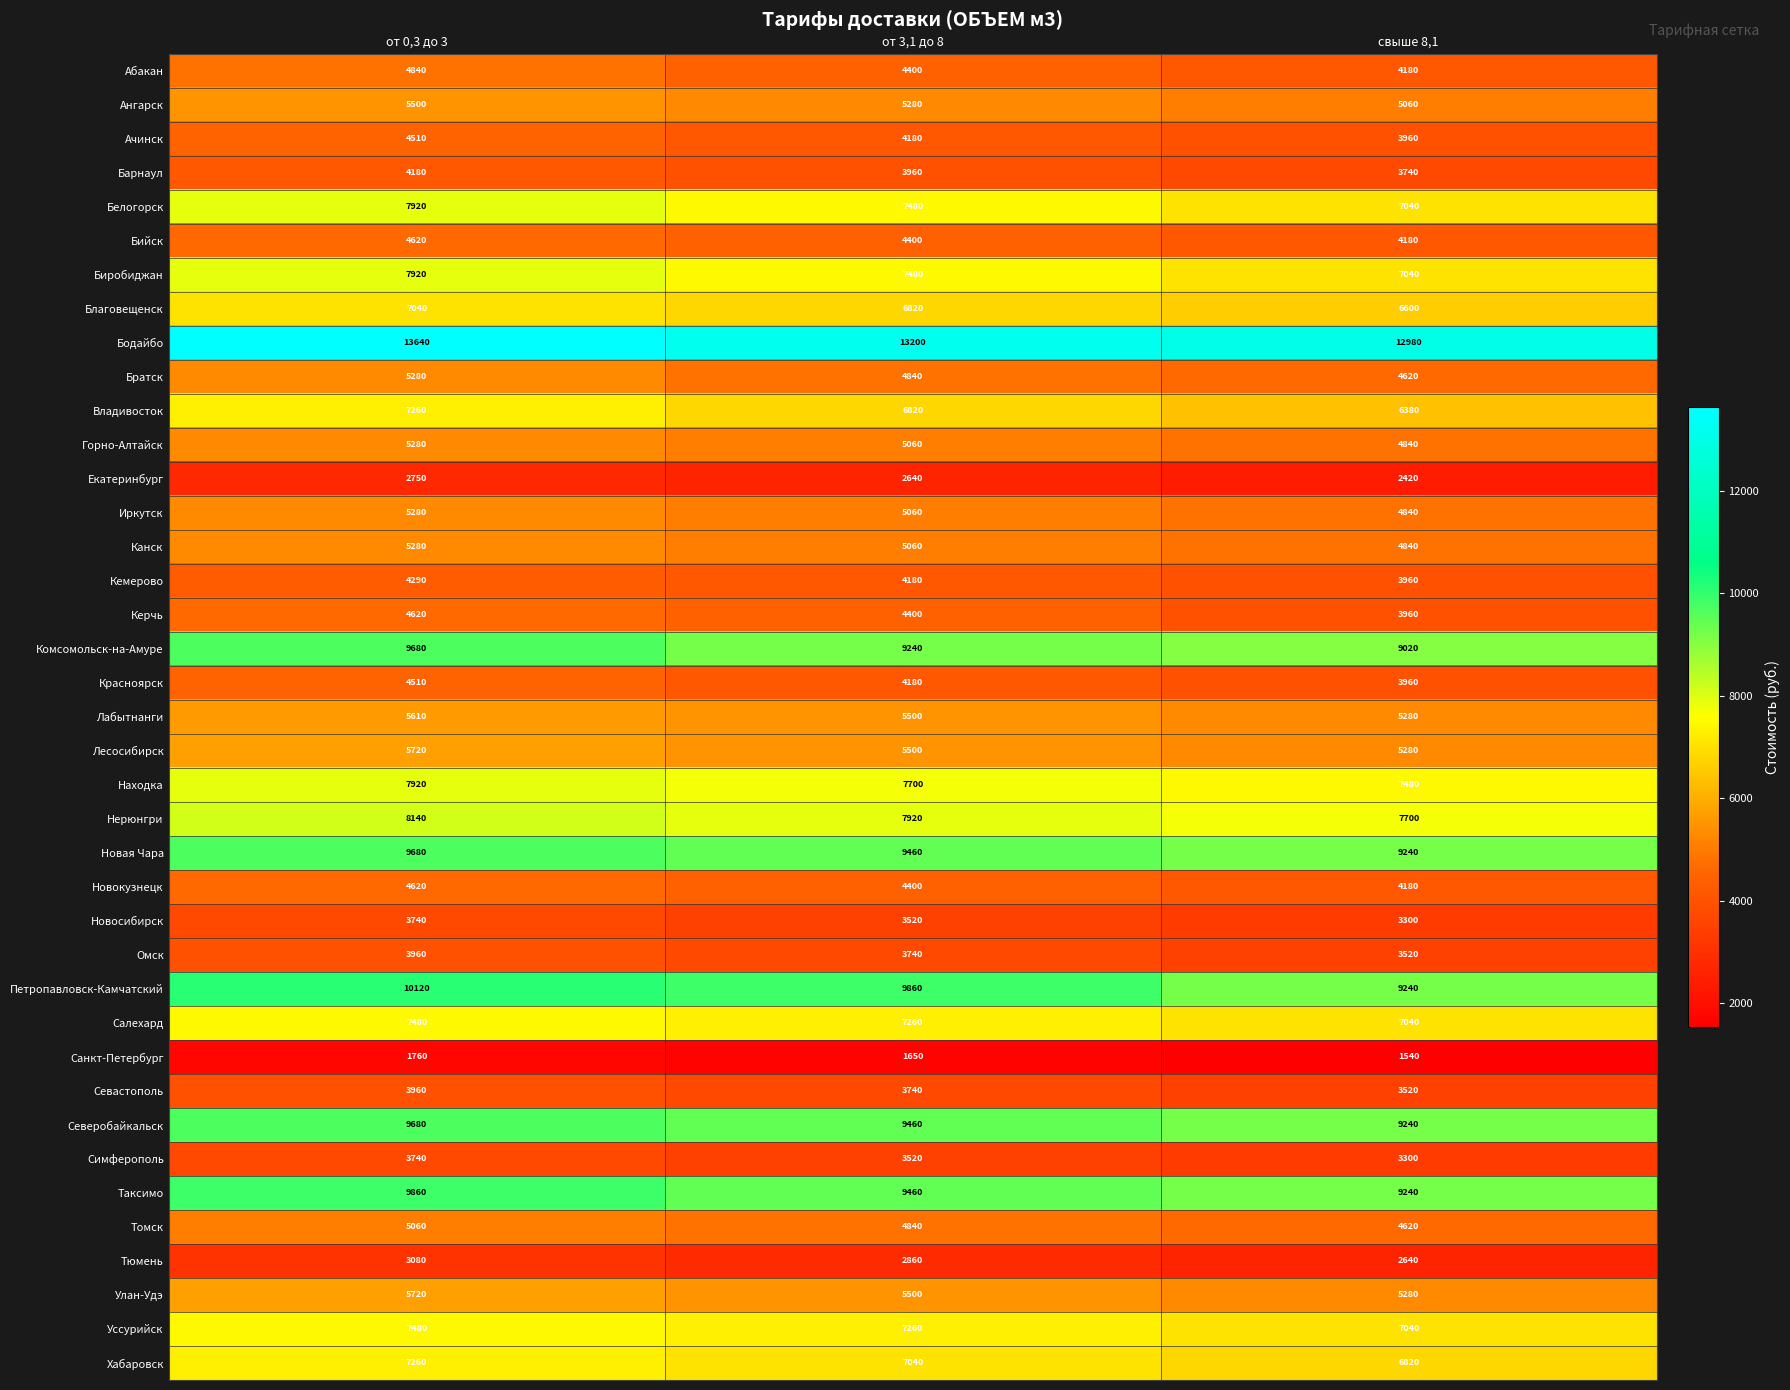

Which label corresponds to the smallest value in the chart?

свыше 8,1